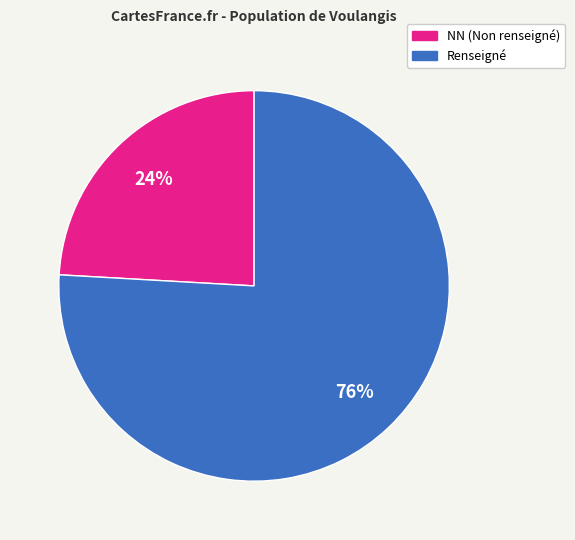

To the nearest percent, what is the average slice percentage?

50%